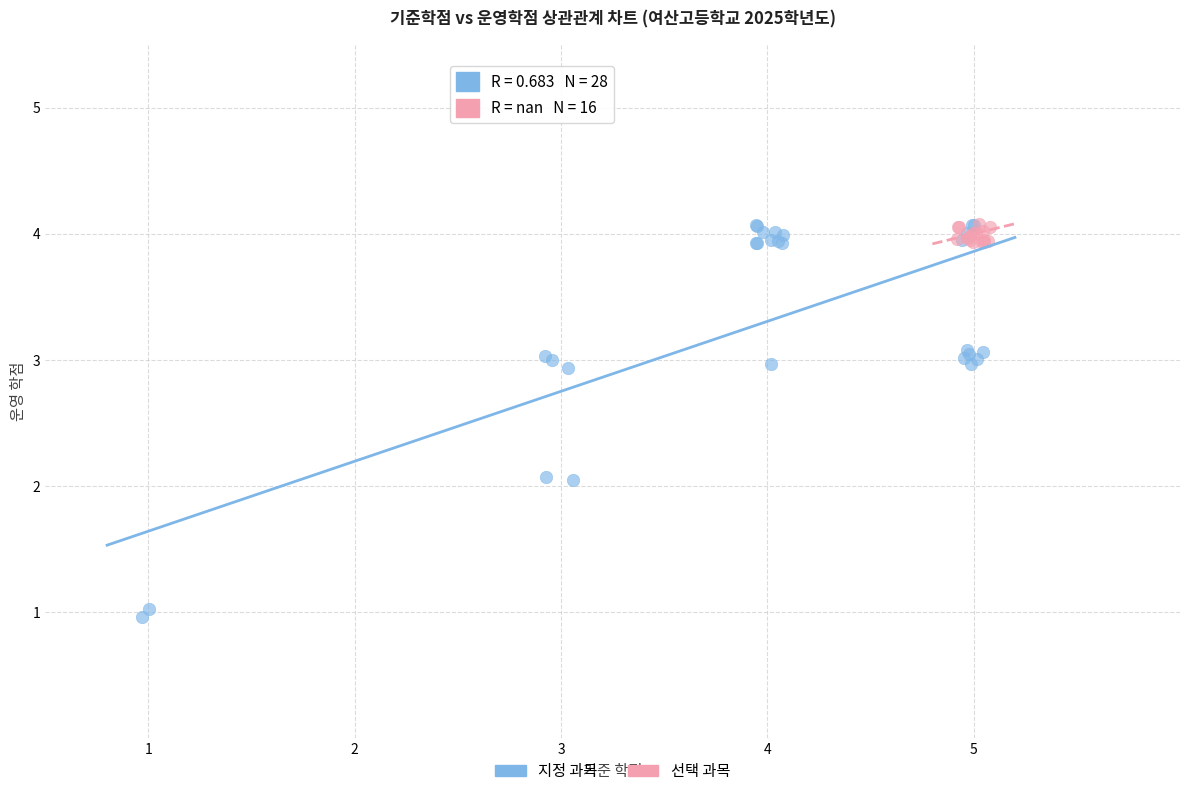

Which series has the widest spread of Y values?

지정 과목